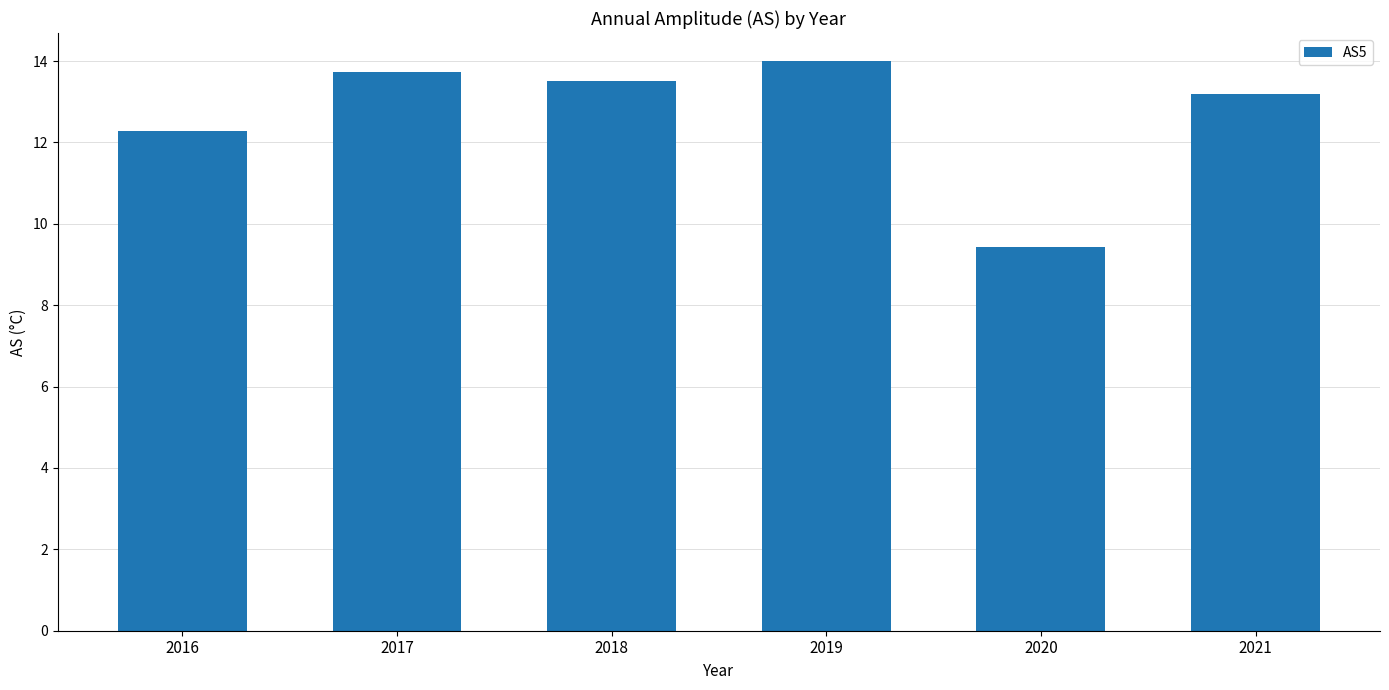

At which category does the chart reach its minimum across all series?

2020